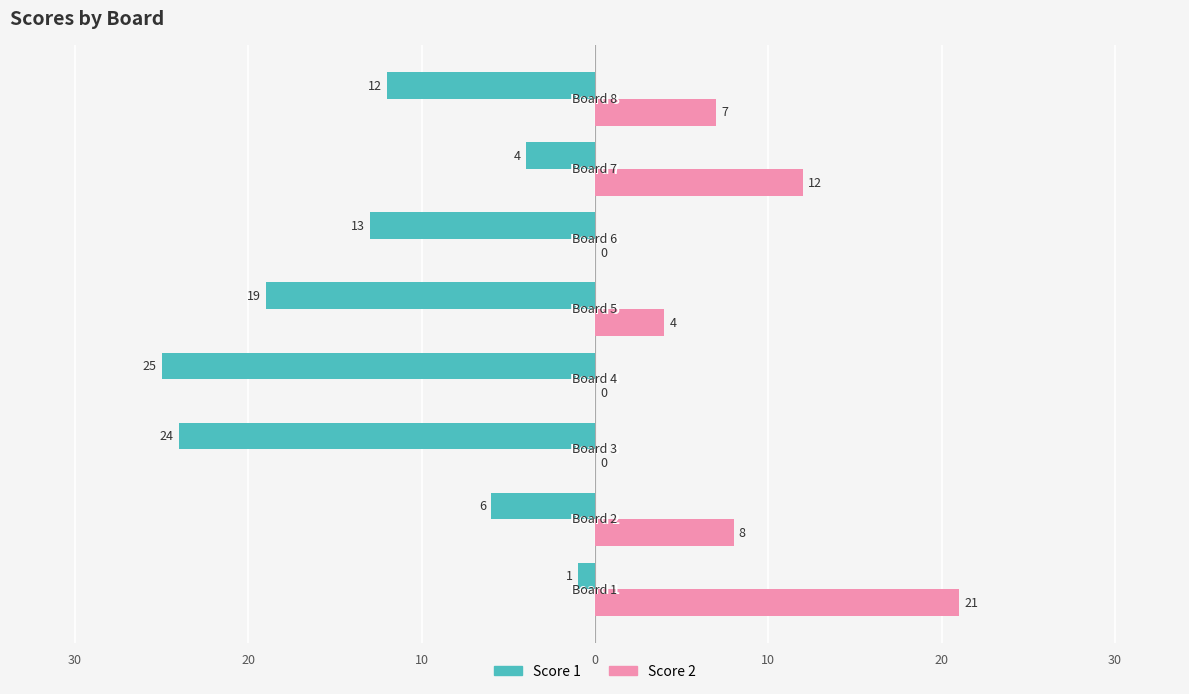

What are all the series names shown in the legend?

Score 1, Score 2